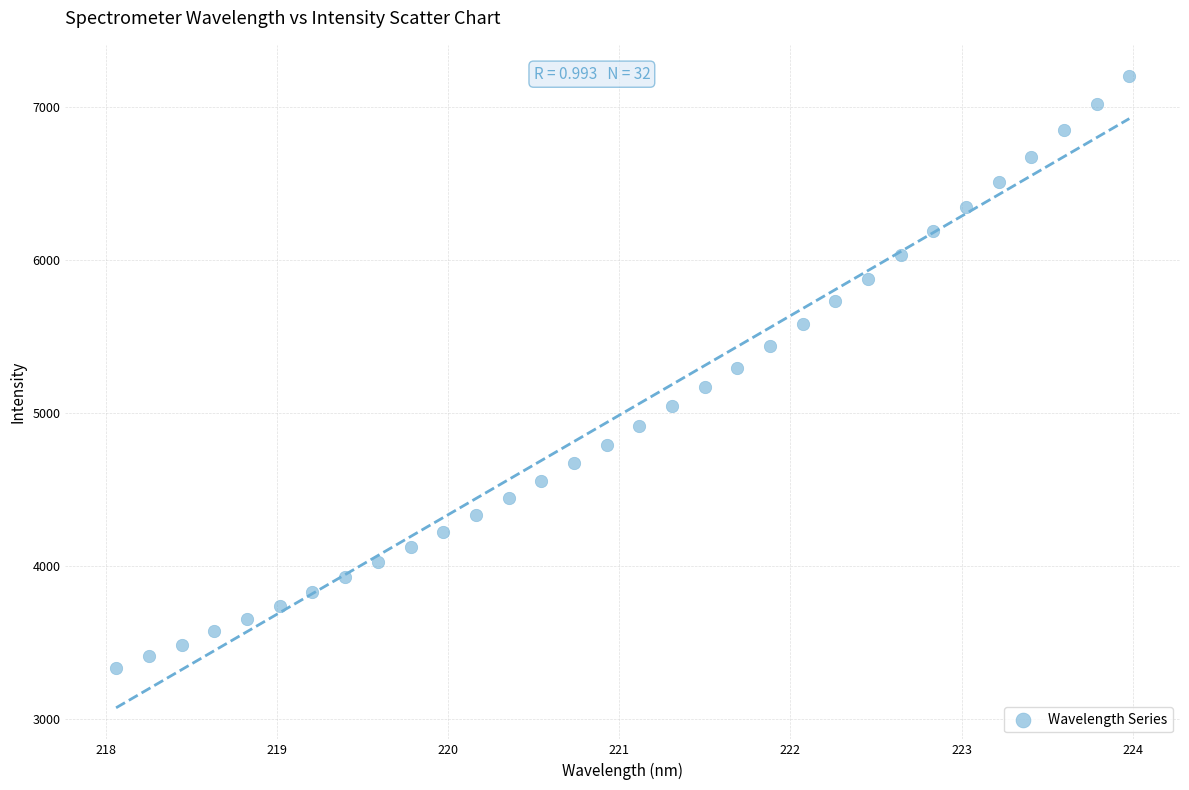

What is the range of Y values (max minus min)?

3867.3